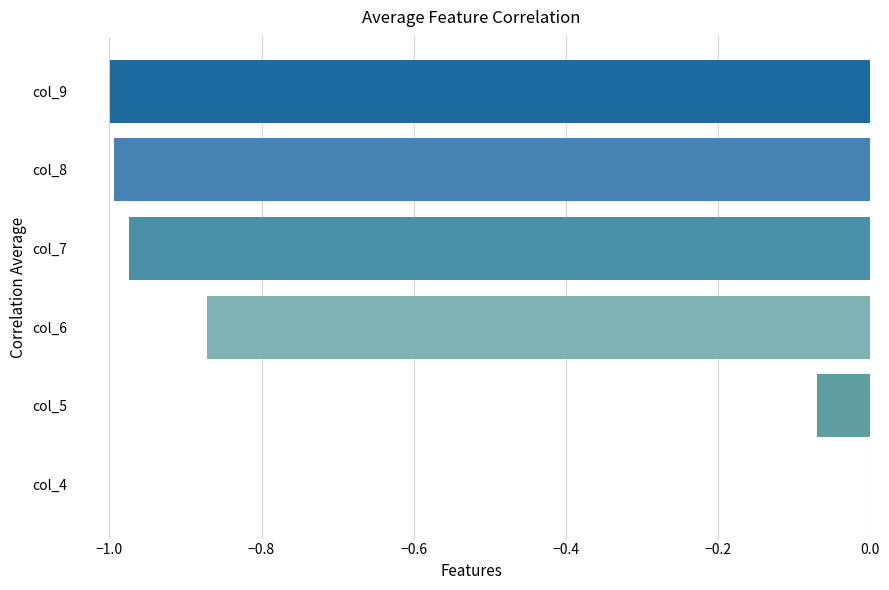

Which has a higher value, col_4 or col_9?

col_4